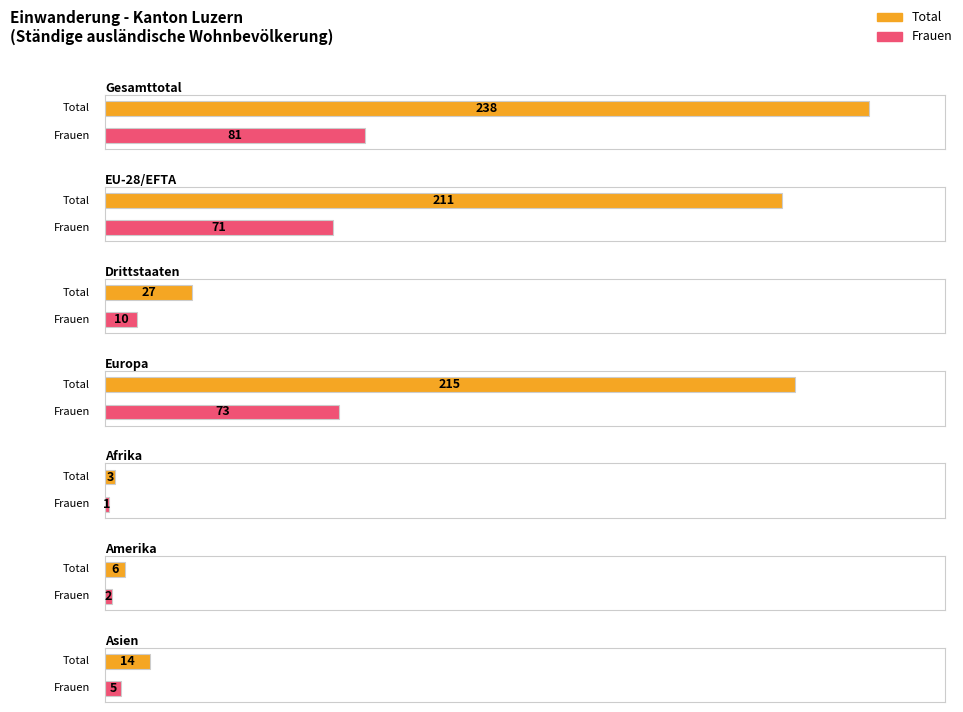

Is it true that Frauen equals 5 at Asien?

True